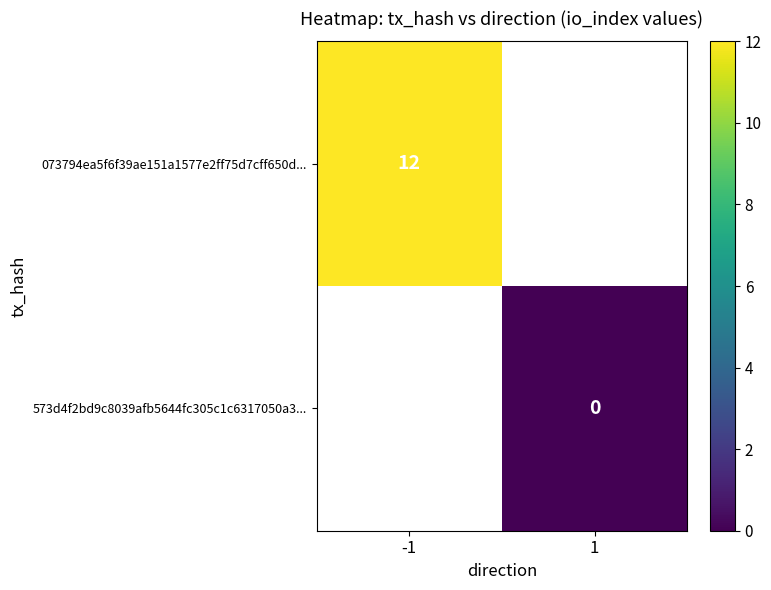

Is the value of 573d4f2bd9c8039afb5644fc305c1c6317050a3... at -1 greater than the value of 073794ea5f6f39ae151a1577e2ff75d7cff650d... at 1?

No